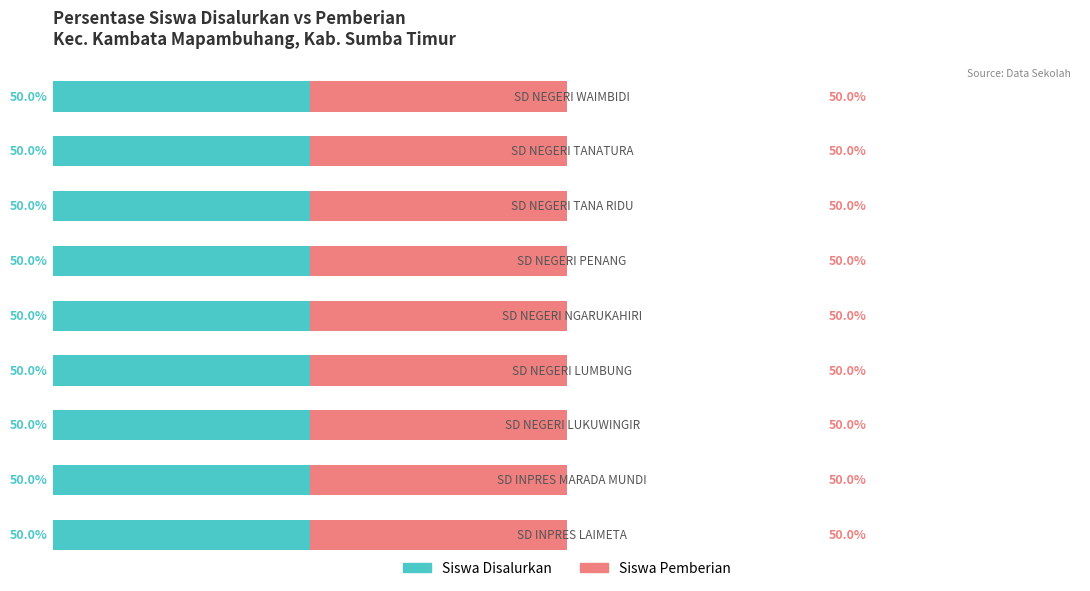

At which category is the sum across all series the highest?

SD NEGERI TANATURA